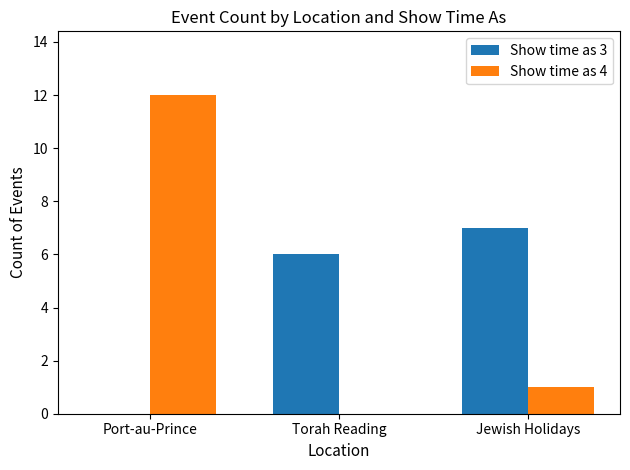

What is the total value across all series at Jewish Holidays?

8